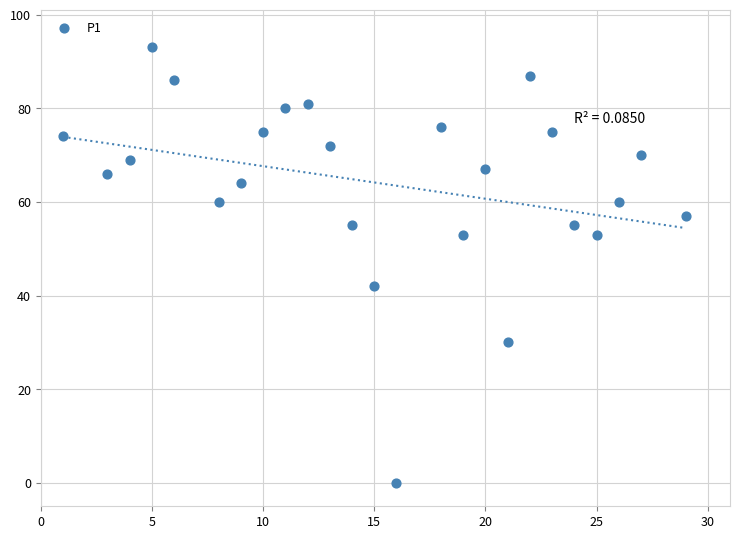

What Y value in the scatter plot is closest to 46?

42